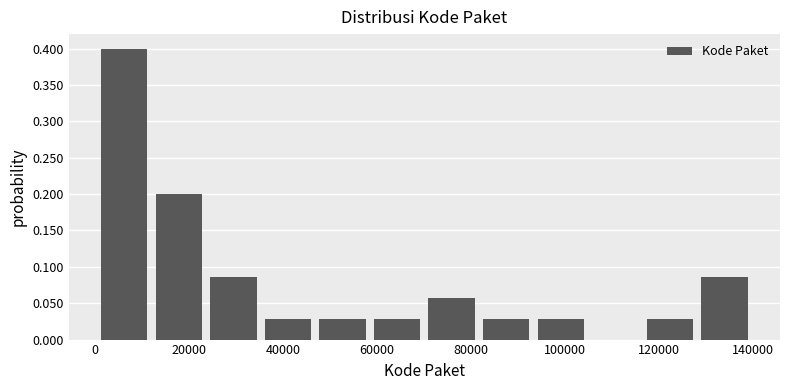

Reading left to right, transcribe this chart: for each bar, give the range it covers on the x-axis and its height. Neither the bar edges nor the heights are printed on the chart, so give them approximately, as read against the axes.

0 to 12000: 0.400
12000 to 24000: 0.200
24000 to 36000: 0.085
36000 to 46000: 0.030
46000 to 58000: 0.030
58000 to 70000: 0.030
70000 to 82000: 0.055
82000 to 94000: 0.030
94000 to 104000: 0.030
104000 to 116000: 0
116000 to 128000: 0.030
128000 to 140000: 0.085